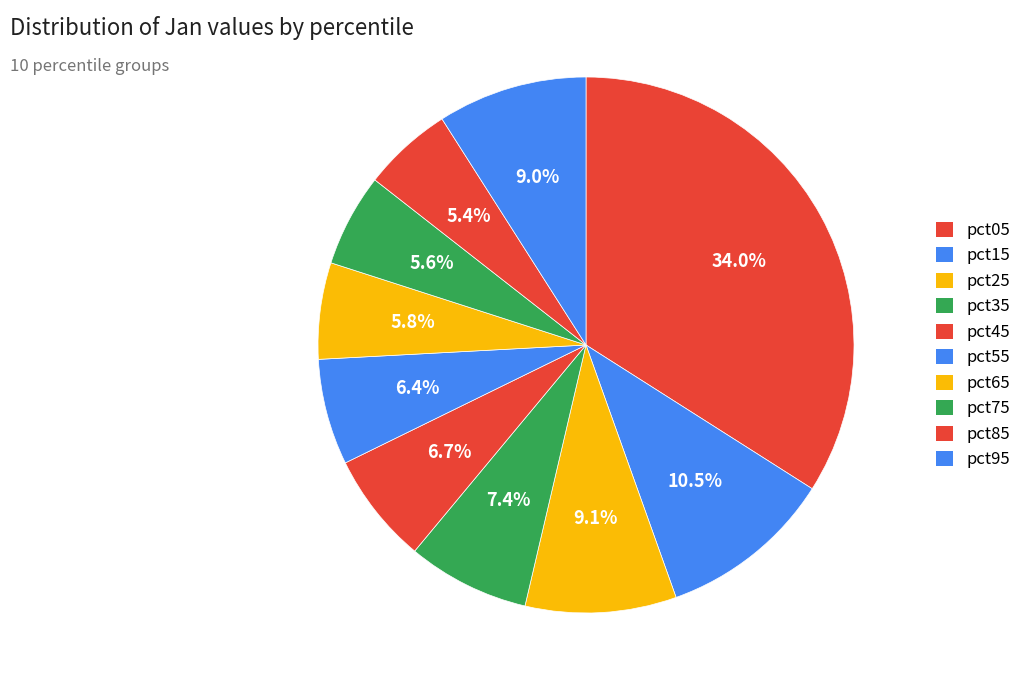

Is it true that pct55 is 6% of the pie?

True